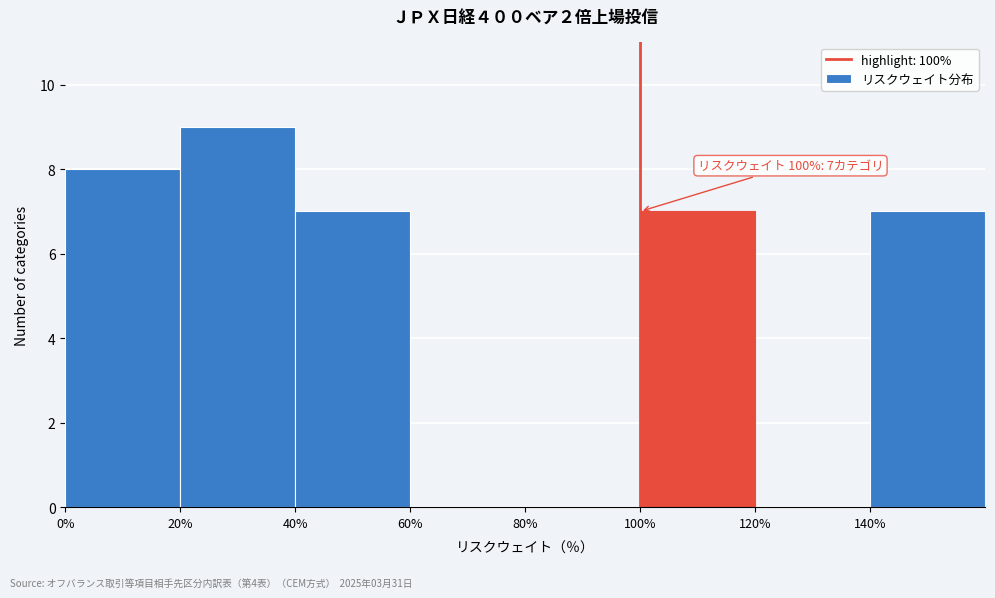

Over which range of the x-axis is the bar tallest?

20 to 40